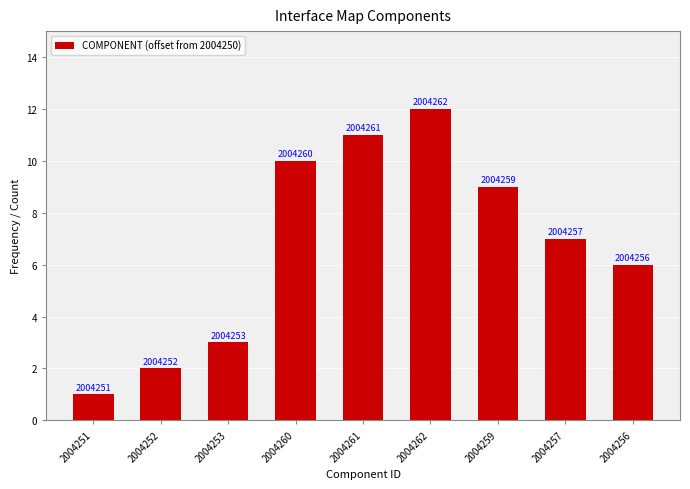

How many bars are there in total?

9